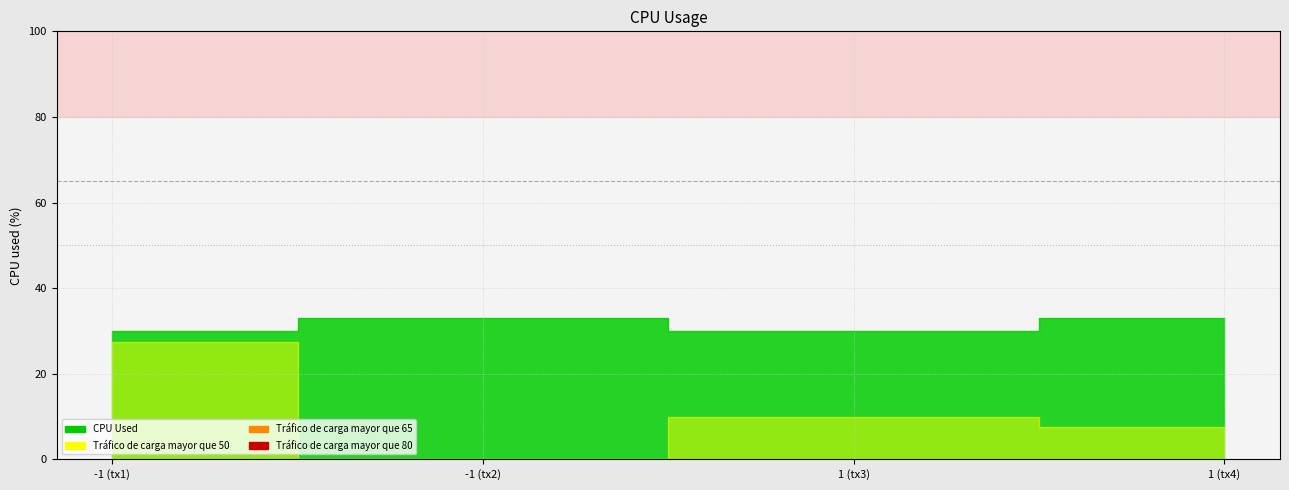

Which label corresponds to the largest value in the chart?

-1